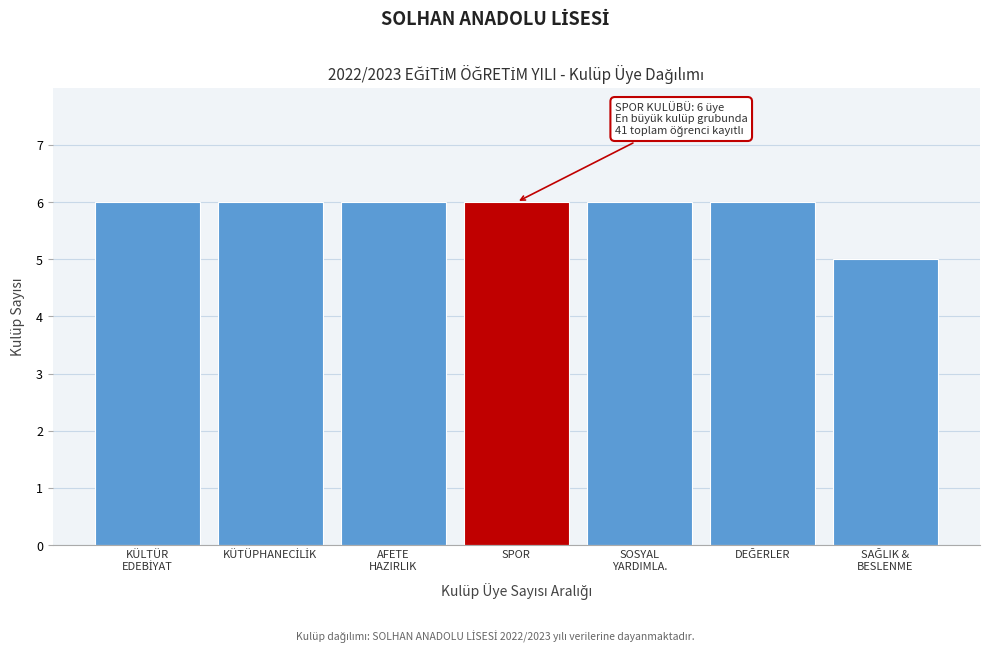

Reading left to right, extract all data points from this chart.

6	6	6	6	6	6	5